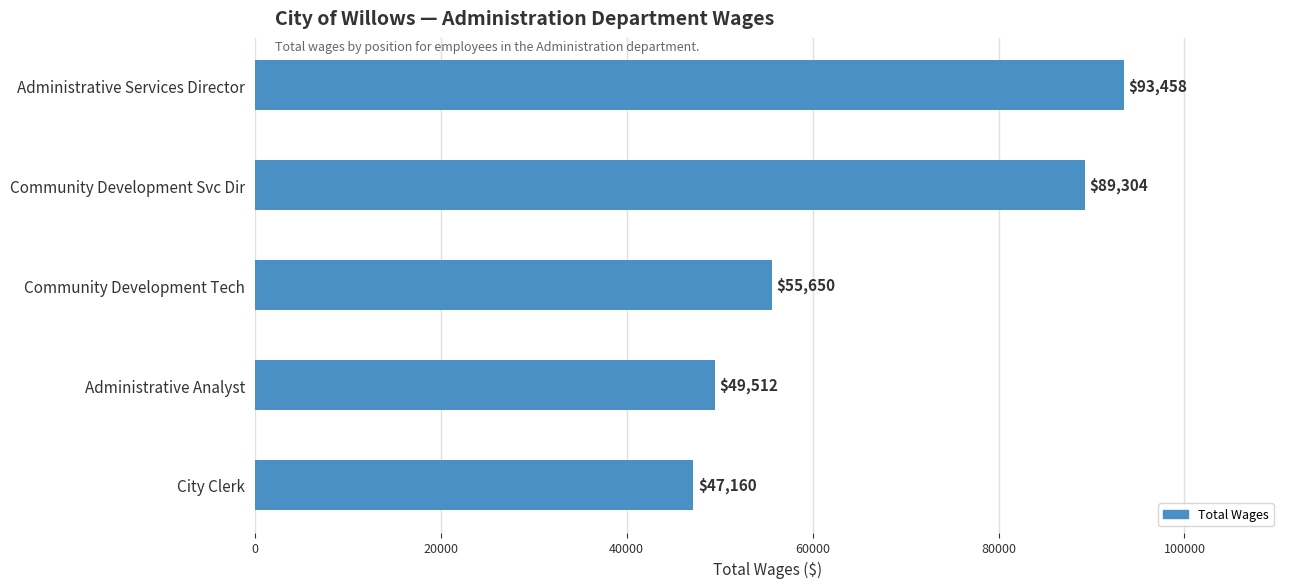

Rank the categories by value from lowest to highest.

City Clerk, Administrative Analyst, Community Development Tech, Community Development Svc Dir, Administrative Services Director